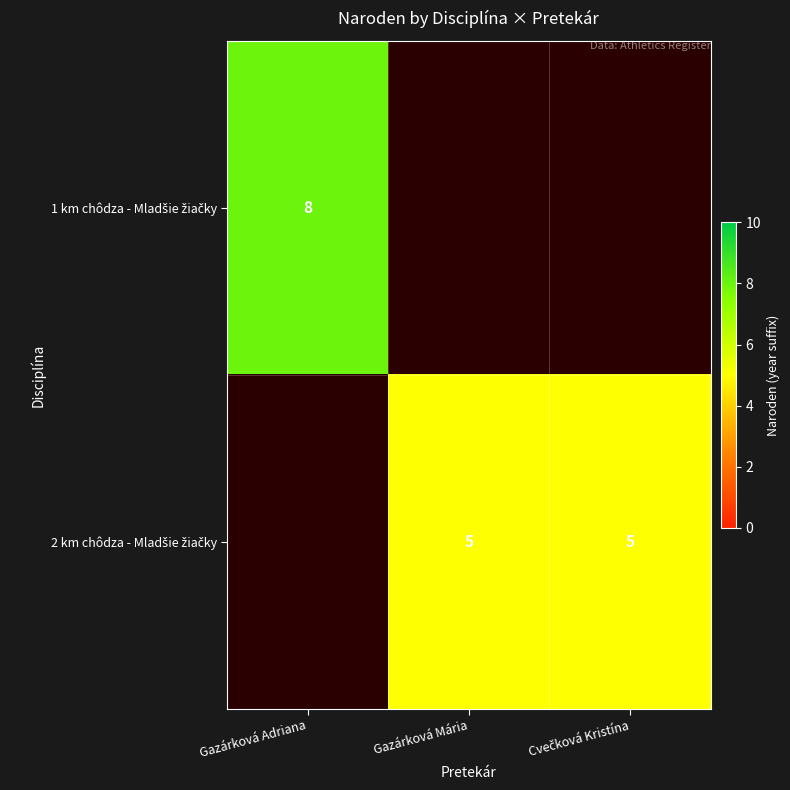

Which series has the widest spread of values?

1 km chôdza - Mladšie žiačky